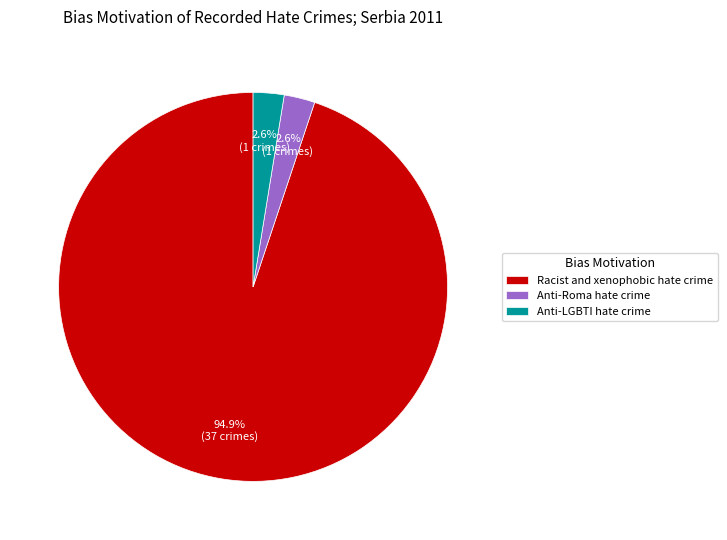

What is the total percentage of Anti-LGBTI hate crime and Racist and xenophobic hate crime?

97.4%